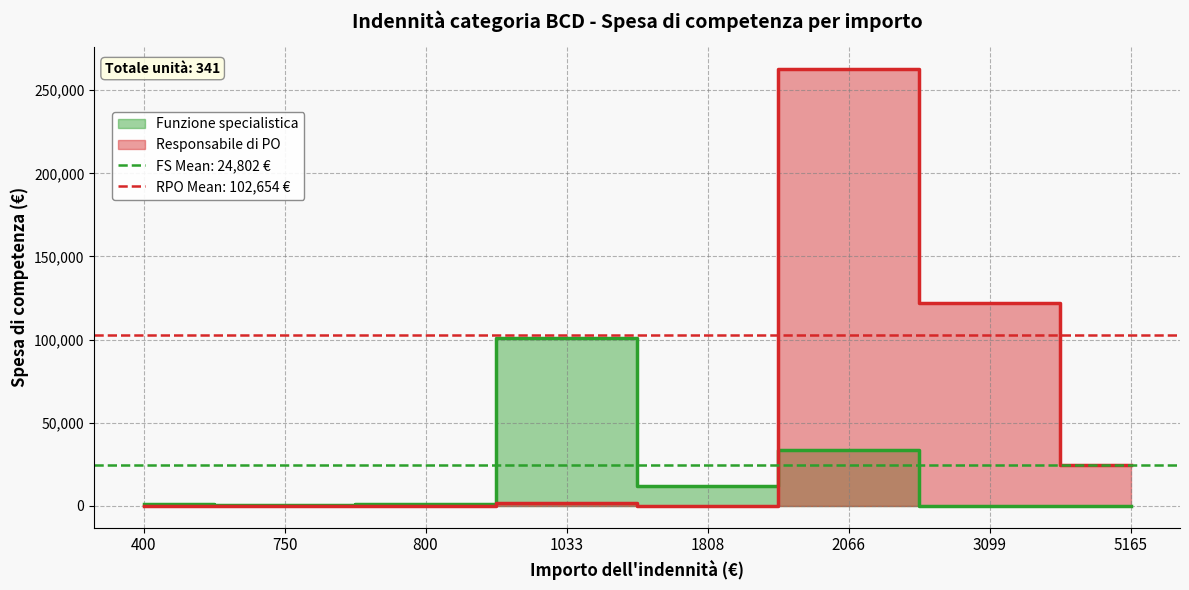

Which series has the widest spread of values?

Responsabile di PO